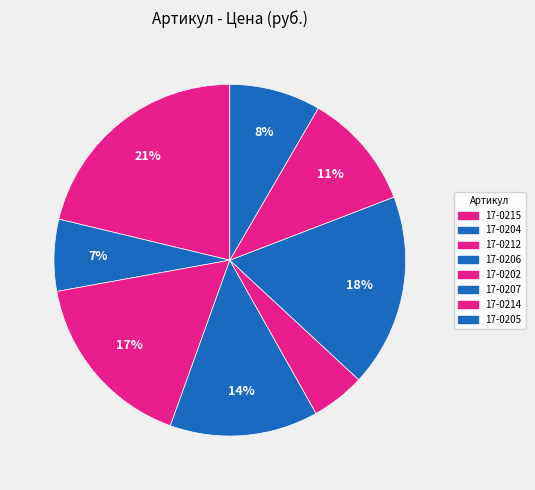

True or false: 17-0207 accounts for 18% of the total.

True